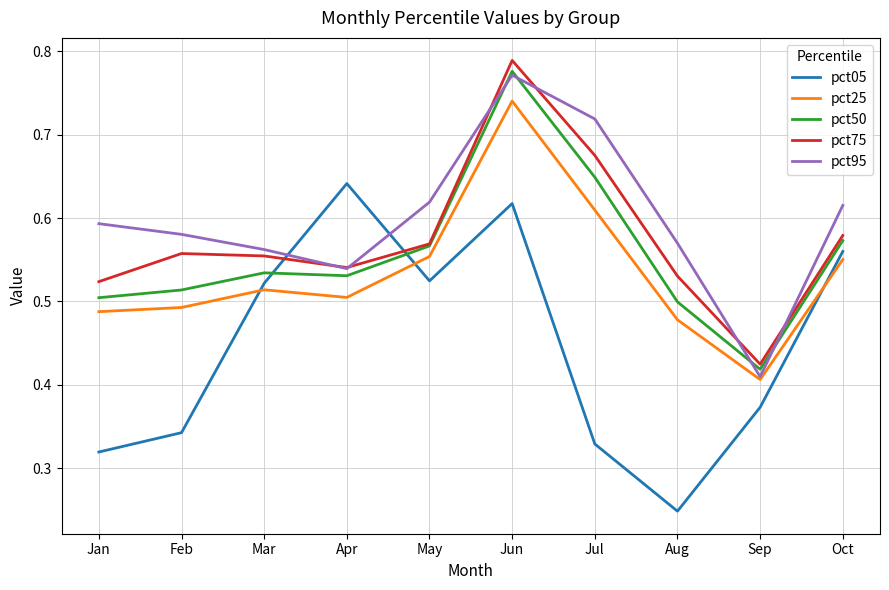

At Jul, list the series in order from smallest to largest.

pct05, pct25, pct50, pct75, pct95